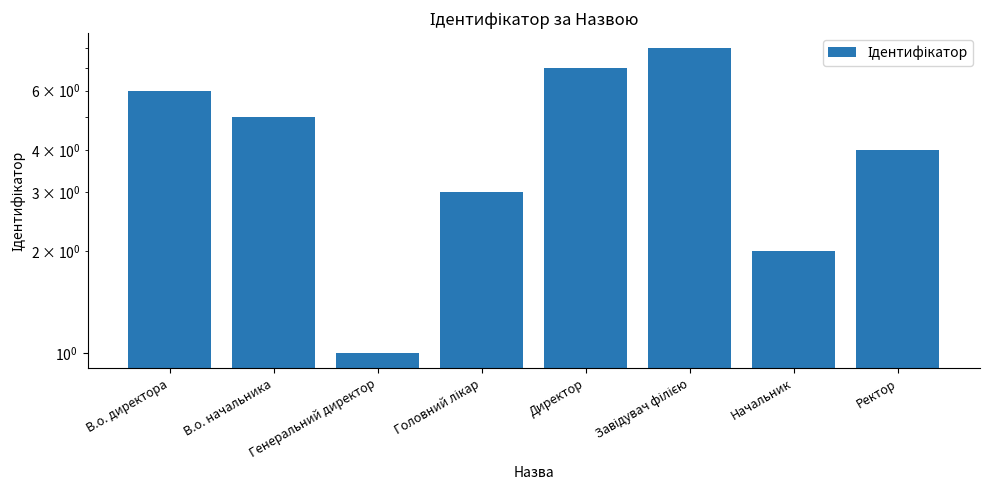

Read the value at Директор.

7